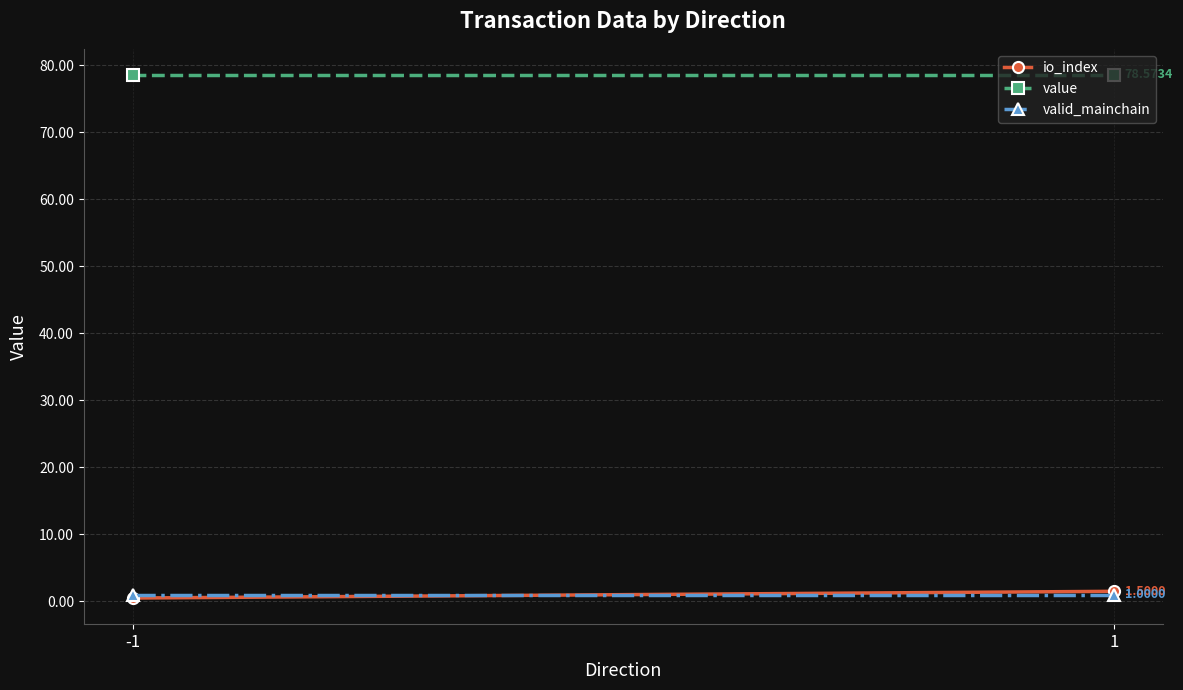

Is it true that value equals 37.9 at -1?

False